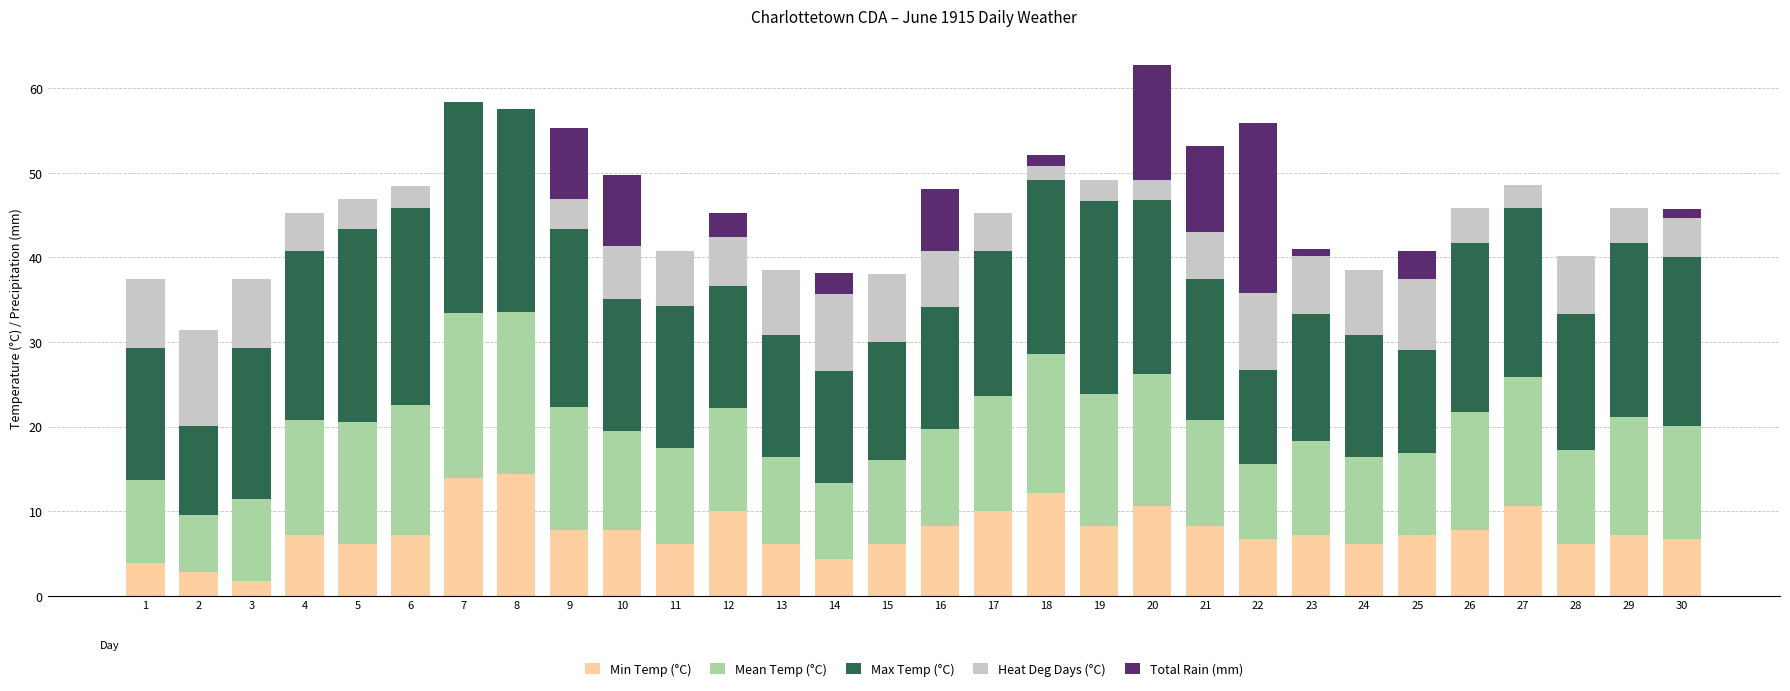

What is the maximum value for Min Temp (°C)?

14.4